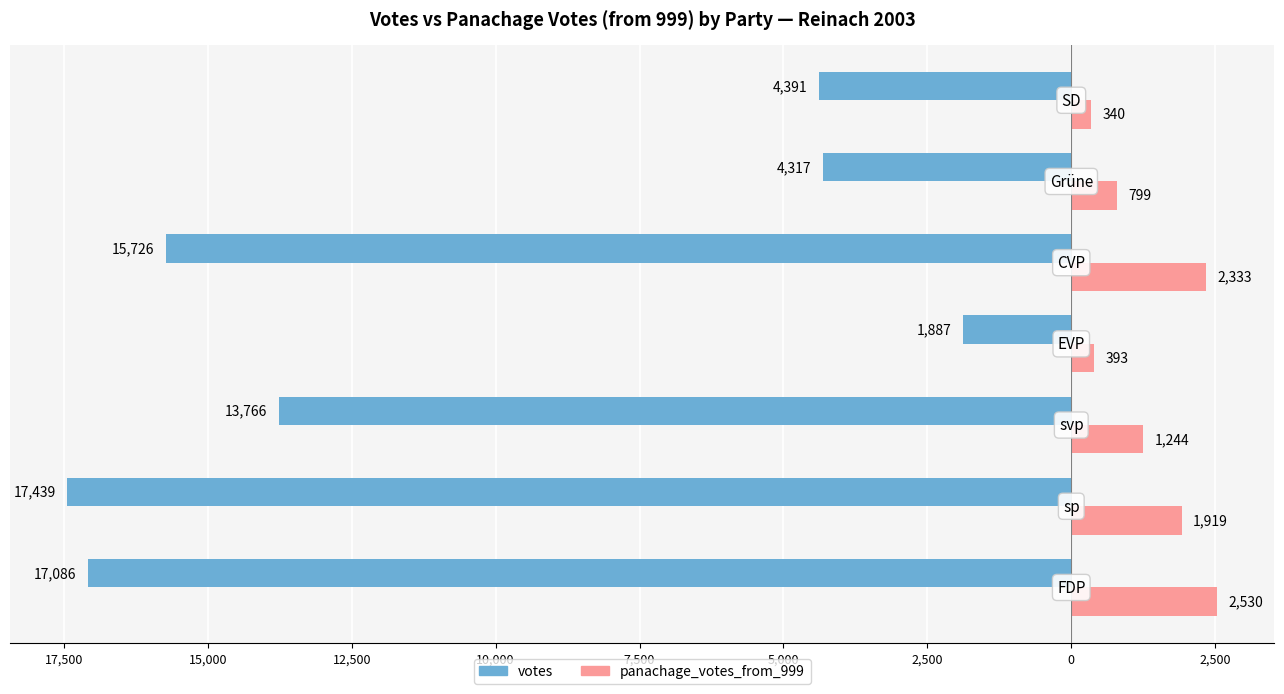

What is the difference between the second highest and minimum values in the panachage_votes_from_999 series?

1993